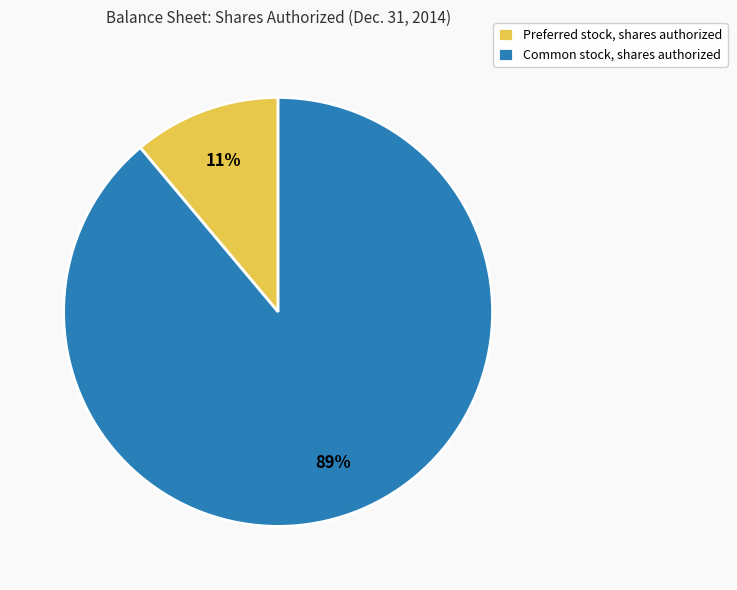

To the nearest percent, what is the difference between the Preferred stock, shares authorized and Common stock, shares authorized slice percentages?

78%